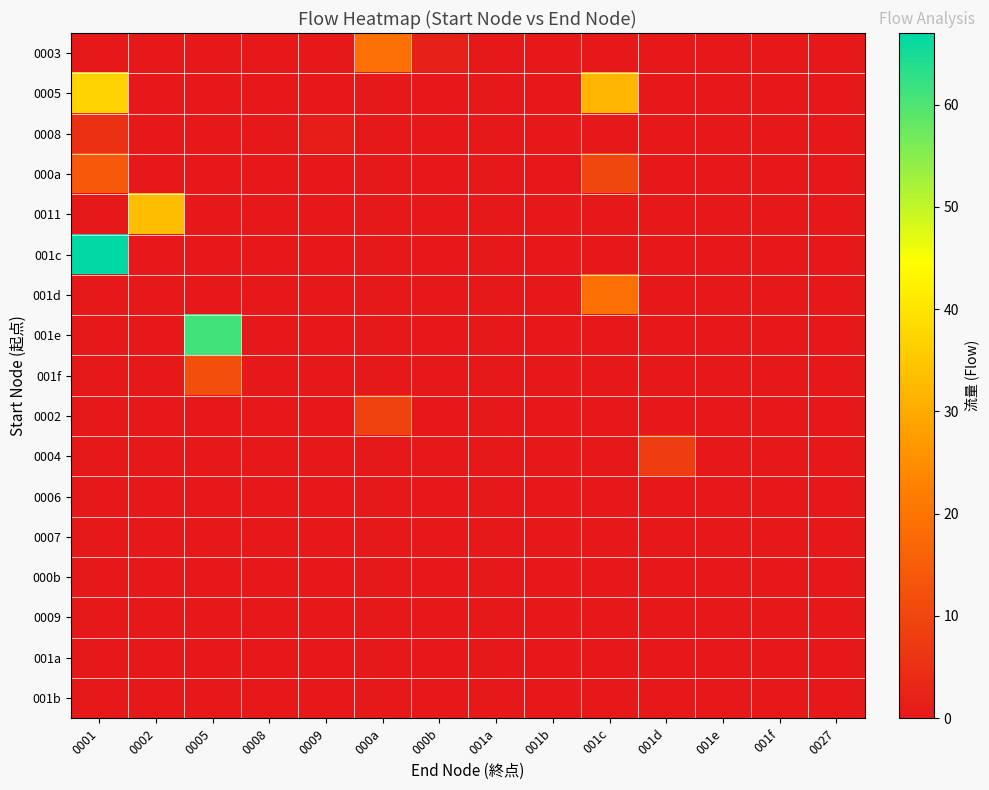

At how many categories does at least one series exceed 22?

4